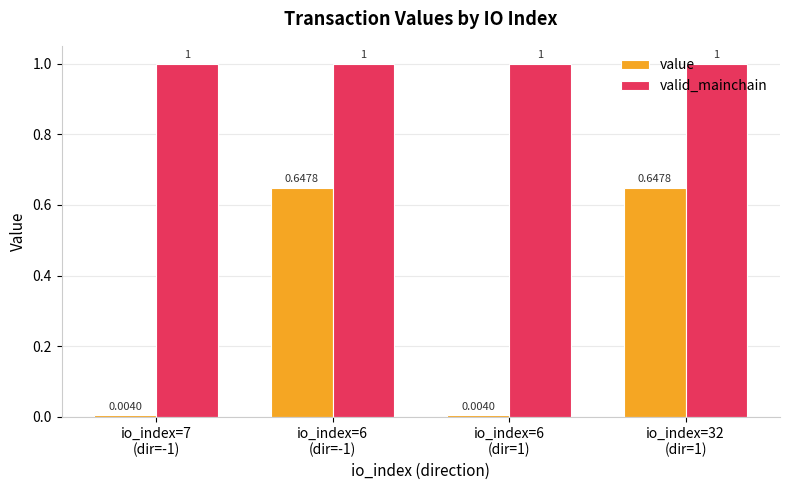

Count the number of categories in the chart.

4